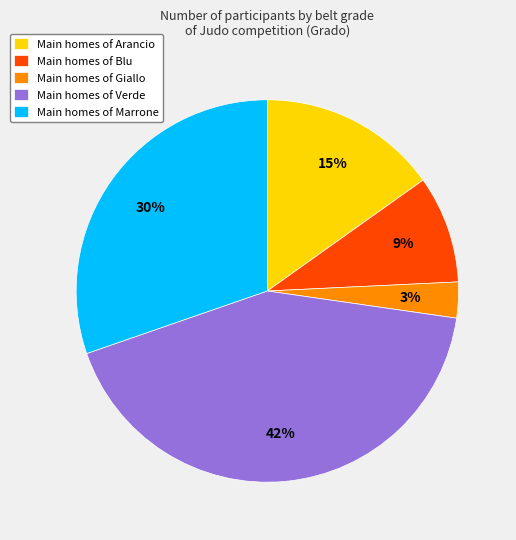

Is the sum of Main homes of Blu and Main homes of Arancio greater than half?

No